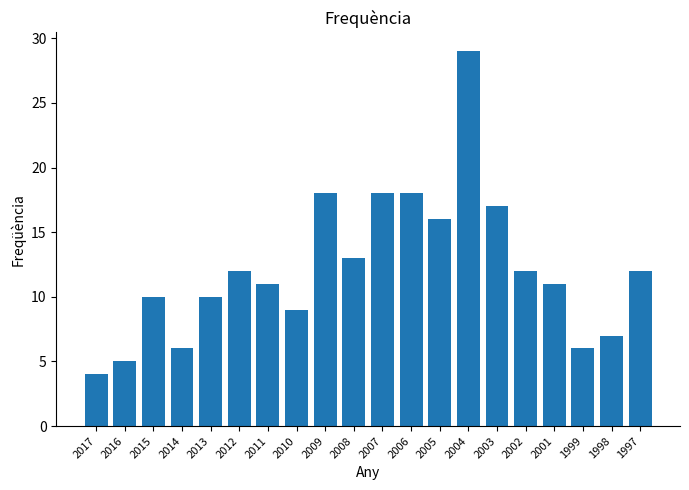

Is it true that the value at 2013 is 18?

False